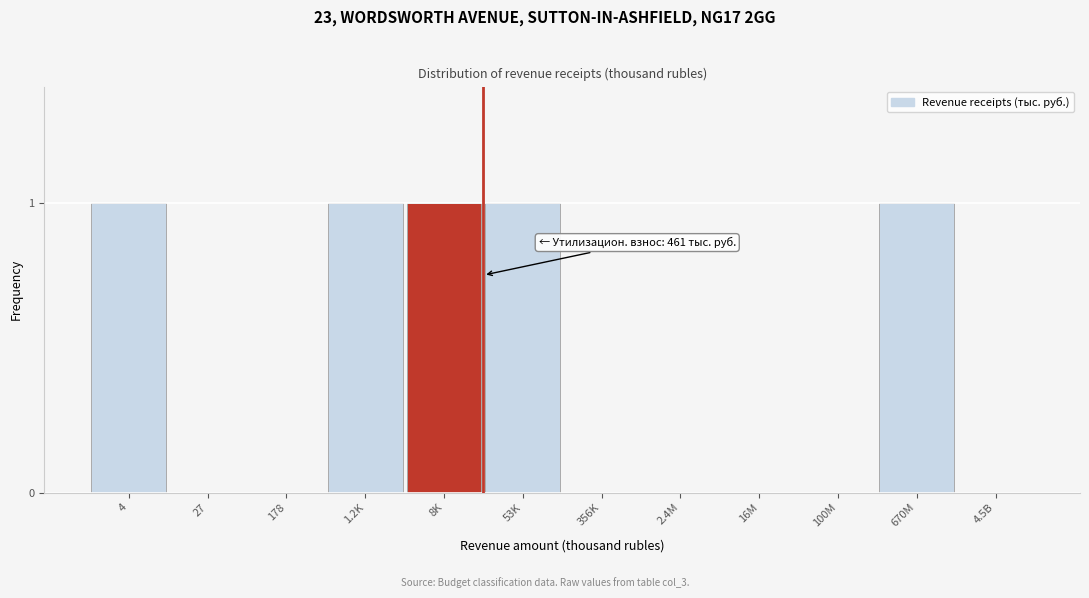

Reading right to left, list all the values displayed in this chart.

4.5B=0	670M=1	100M=0	16M=0	2.4M=0	356K=0	53K=1	8K=1	1.2K=1	178=0	27=0	4=1